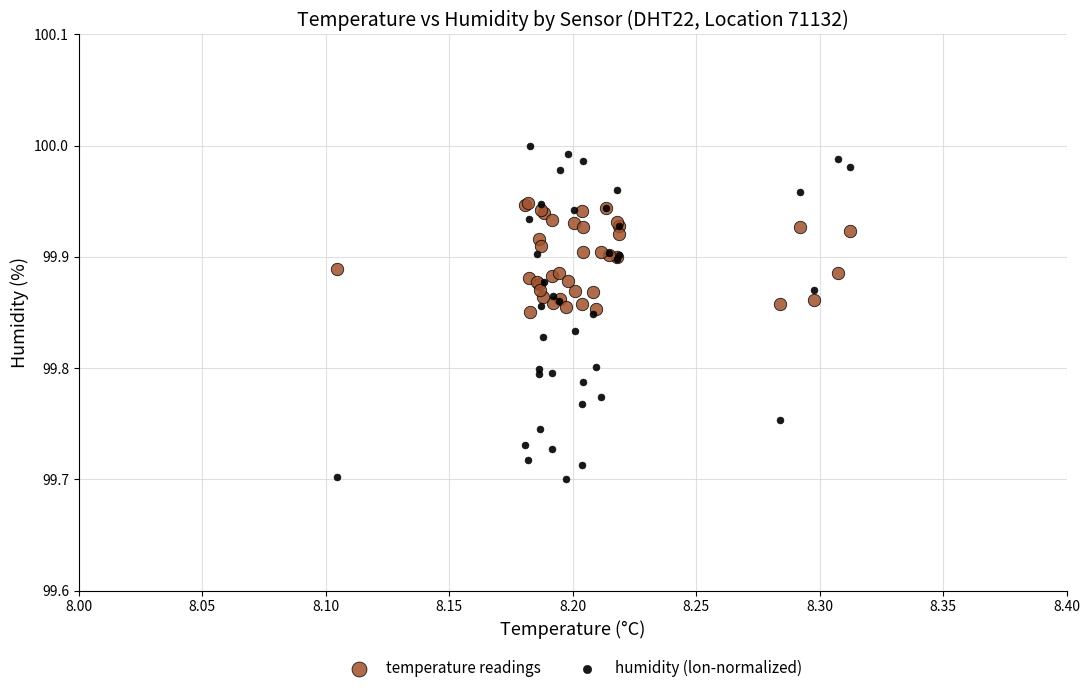

Which series contains the lowest Y value?

humidity (lon-normalized)